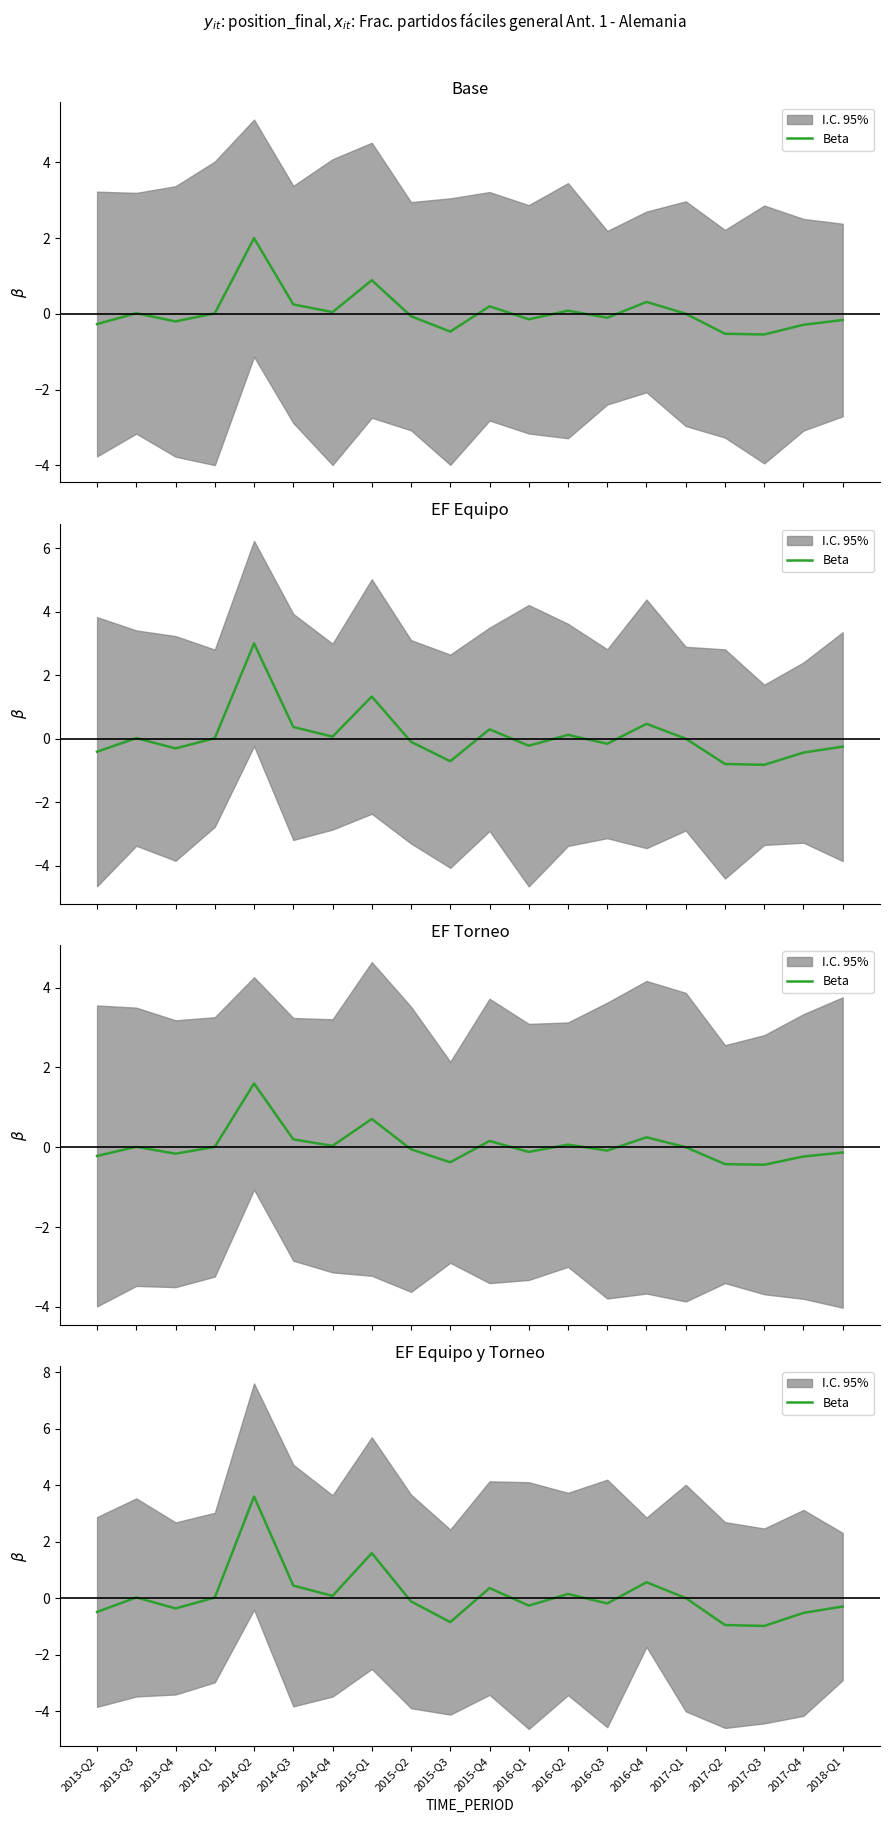

What is the sum of all values?

1.9